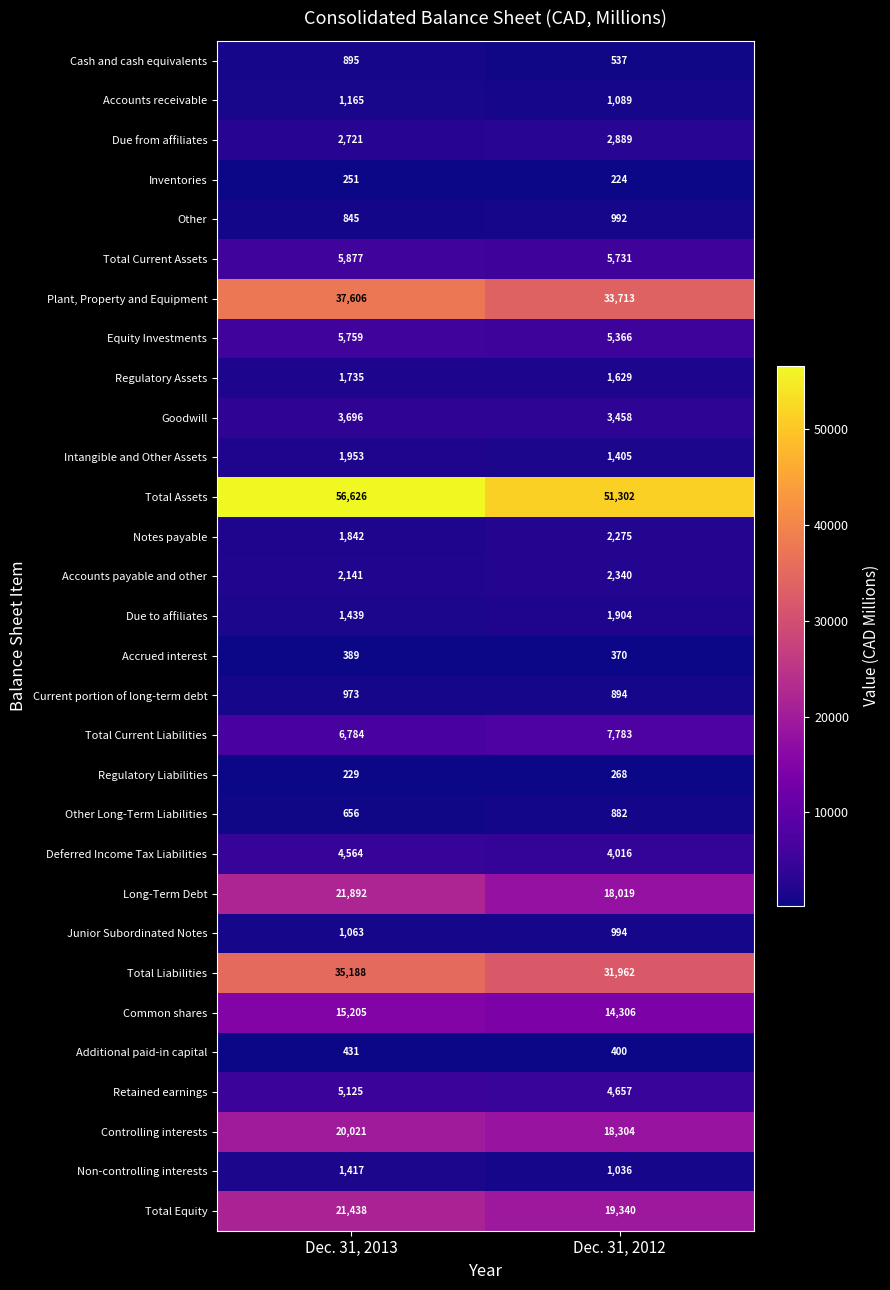

What is the maximum value shown in the chart?

56626